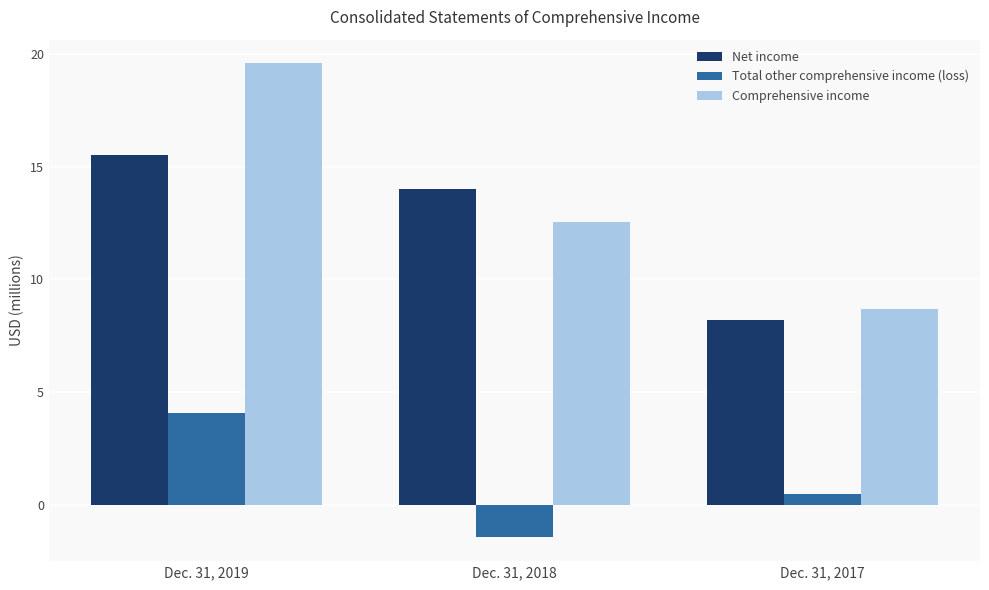

How many bars are there in each group?

3